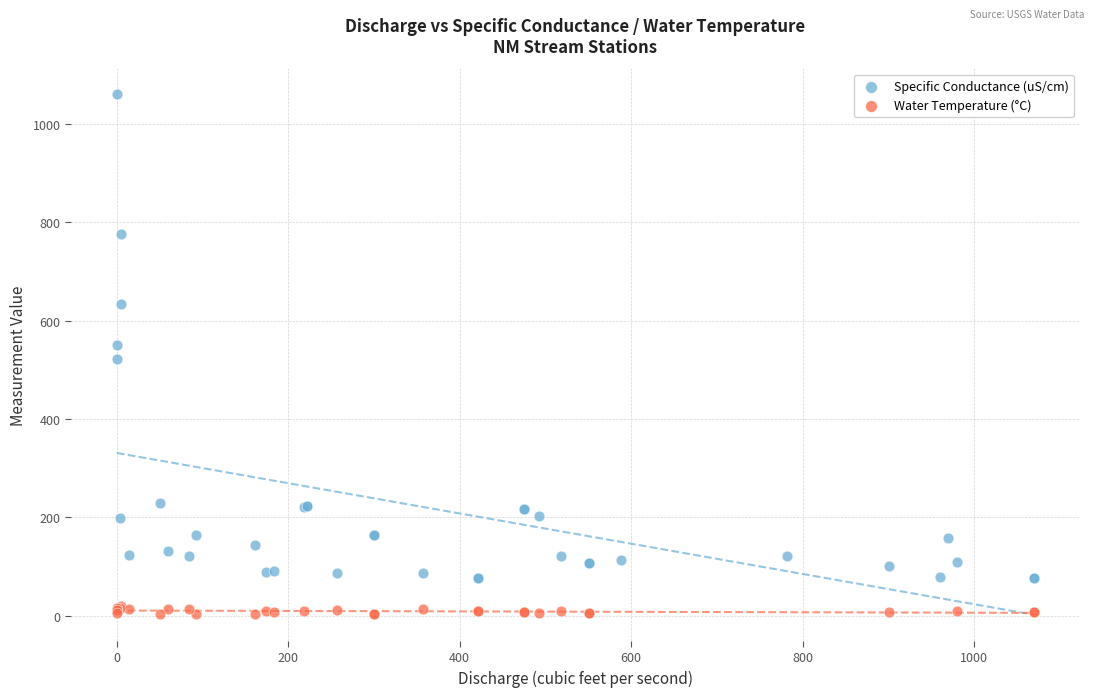

What are all the series names shown in the legend?

Specific Conductance (uS/cm), Water Temperature (°C)